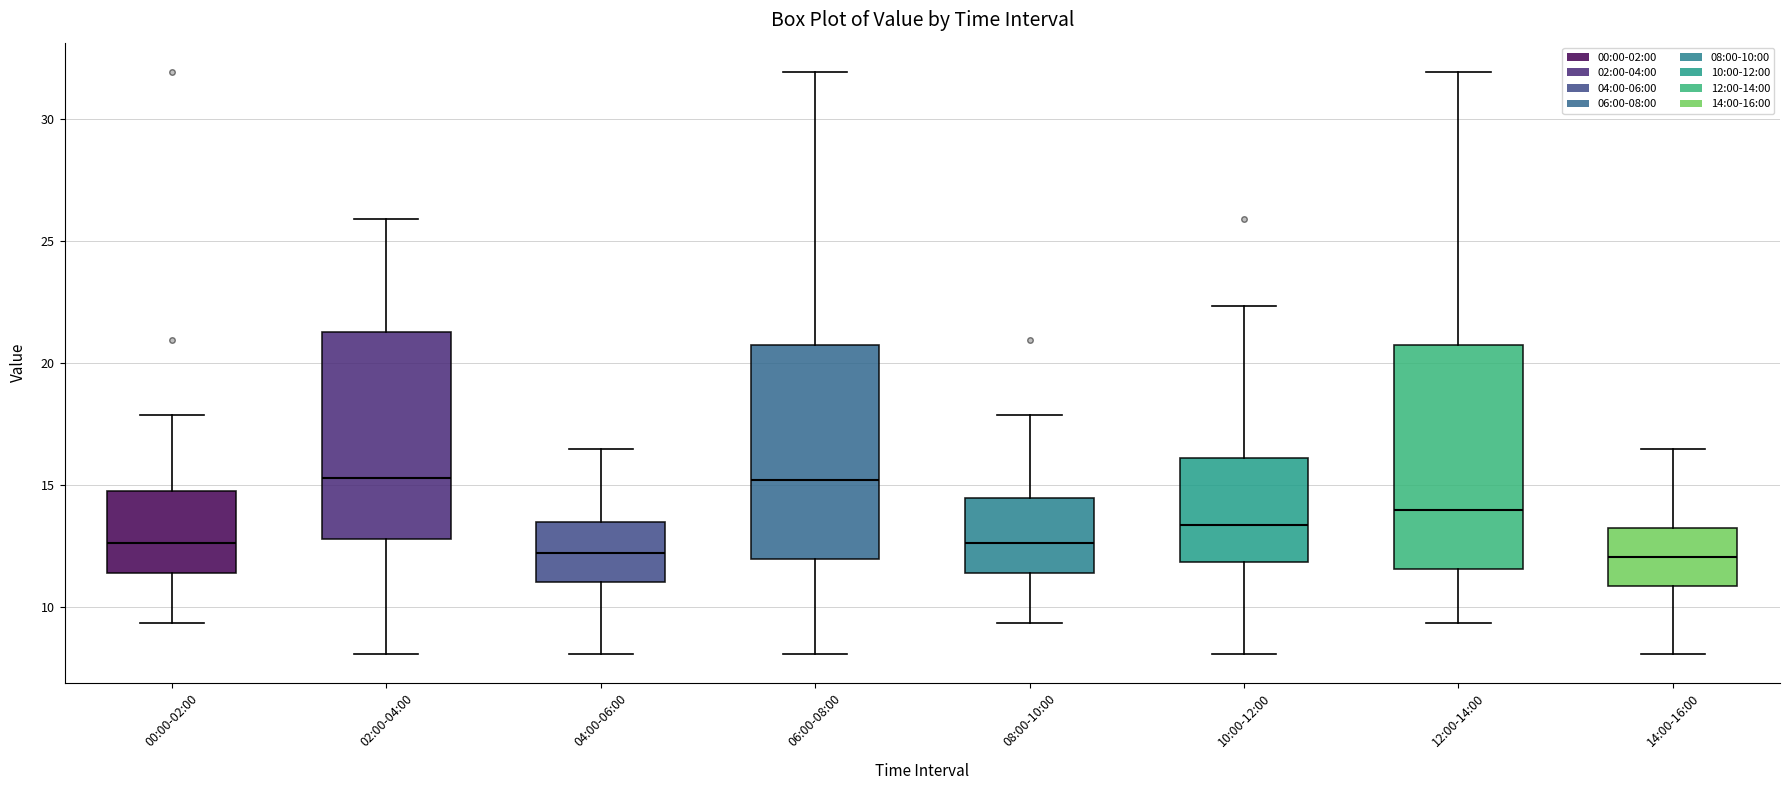

Where does the lower whisker of the box for 06:00-08:00 end on the y-axis? The values are not printed on the chart, so give them approximately, as read against the axis.

8.0